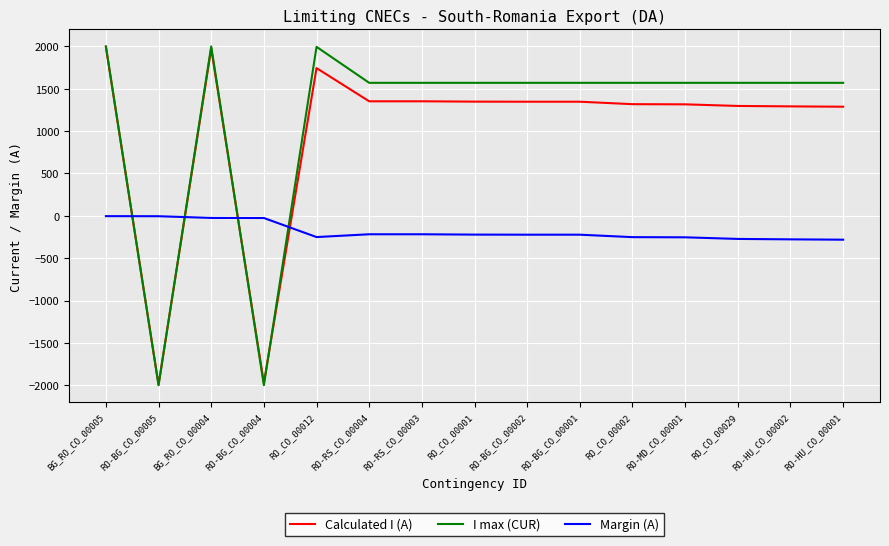

At RO-HU_CO_00002, list the series in order from smallest to largest.

Margin (A), Calculated I (A), I max (CUR)